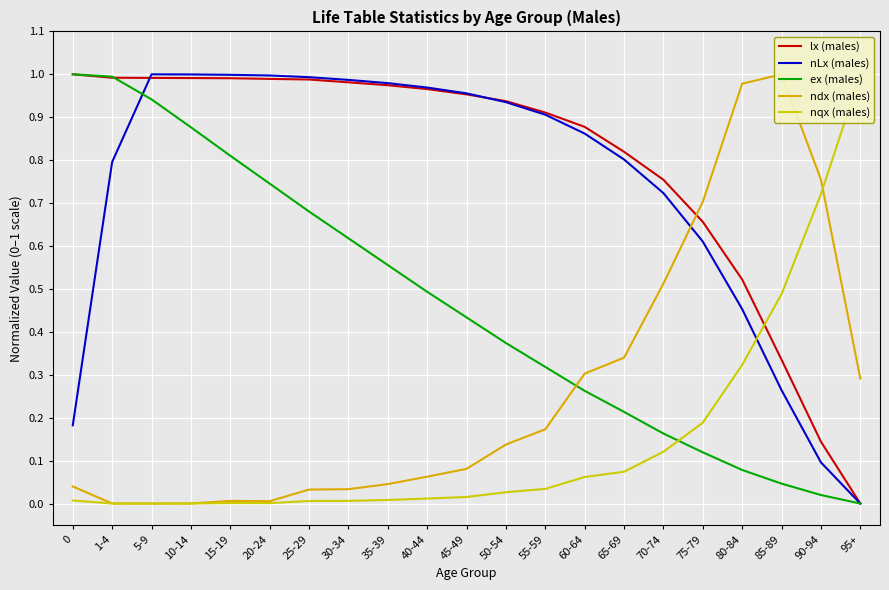

In nqx (males), how many points are lower than both neighbors (excluding endpoints)?

2